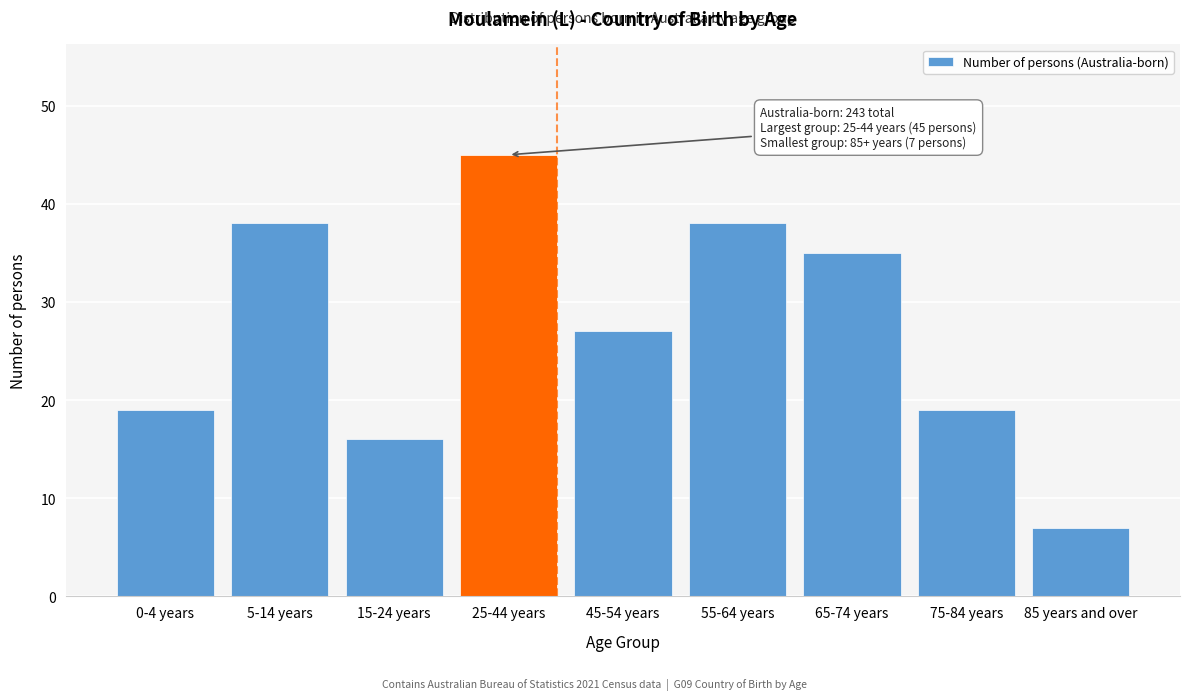

Reading left to right, transcribe all the data shown in this chart.

19	38	16	45	27	38	35	19	7